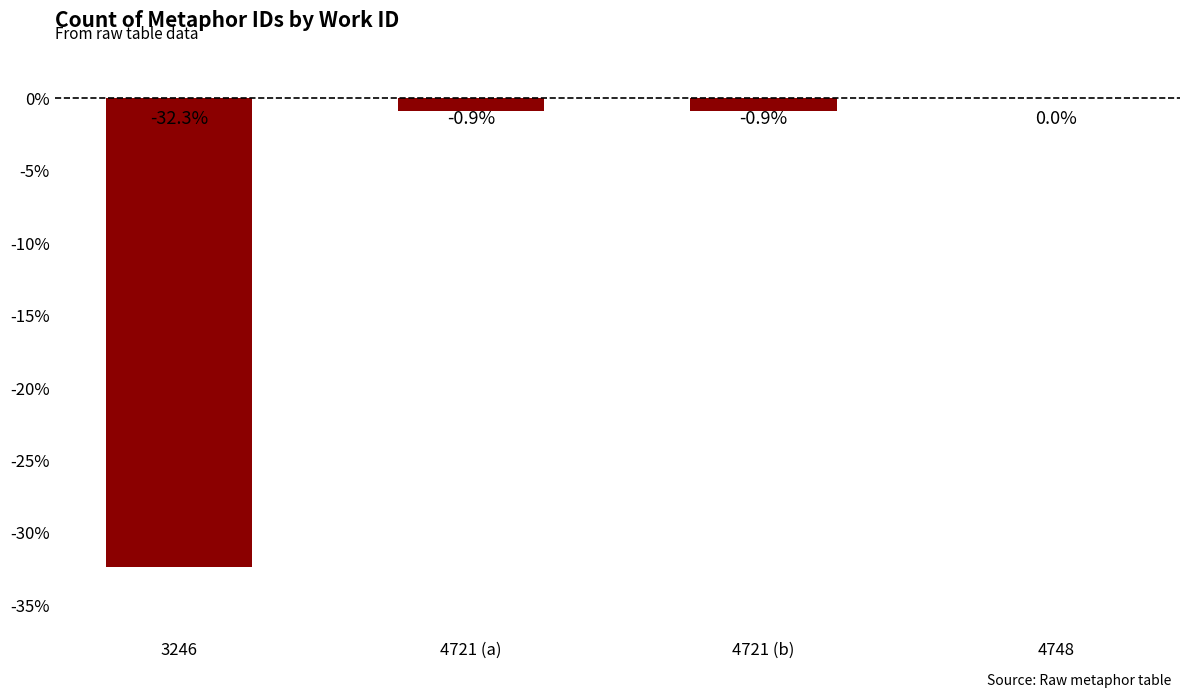

Which has a higher value, 3246 or 4721 (b)?

4721 (b)